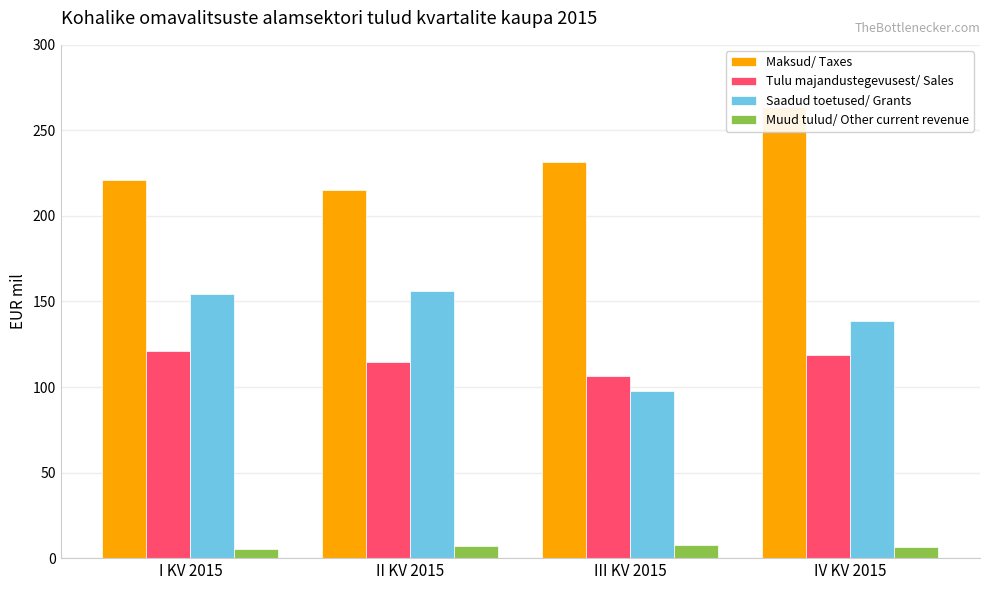

Does the chart contain stacked bars?

No